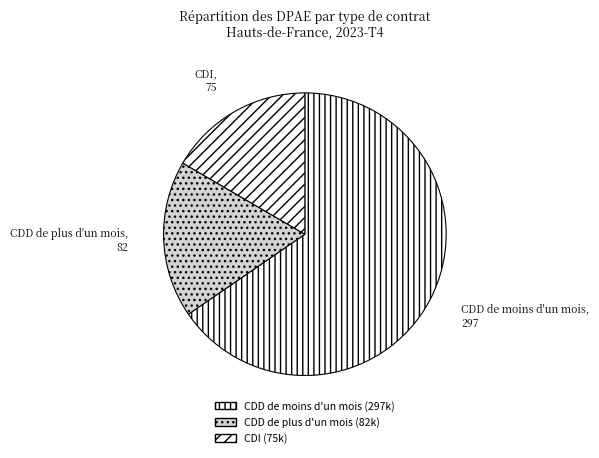

True or false: CDI accounts for 17% of the total.

True